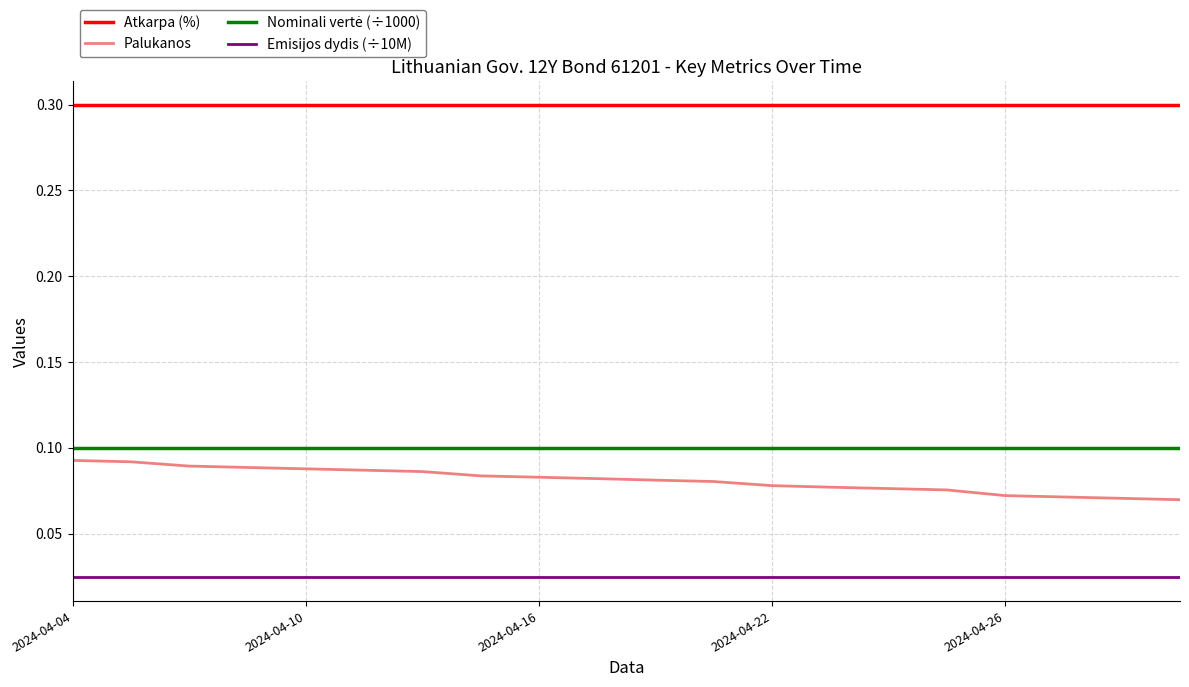

True or false: Atkarpa (%) and Palukanos cross at least once.

False